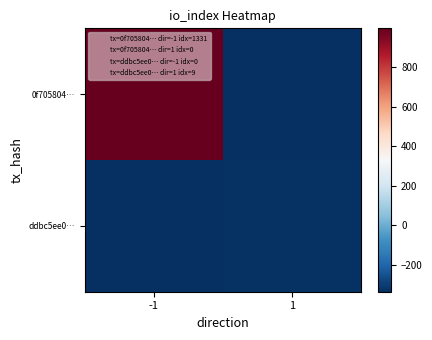

Reading right to left, transcribe all the data shown in this chart.

0f705804…: 1=-335	-1=996
ddbc5ee0…: 1=-326	-1=-335